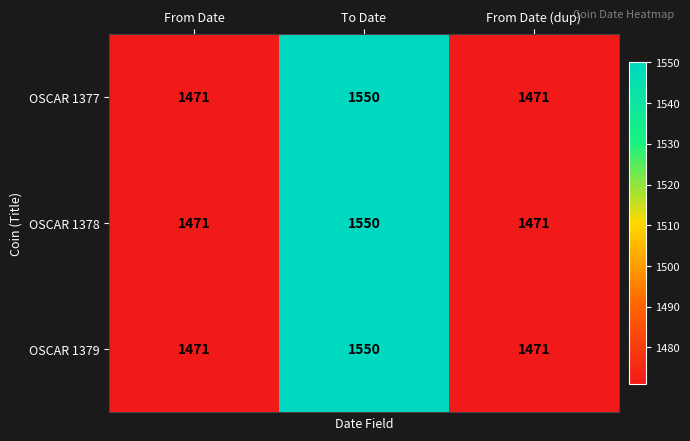

Is it true that OSCAR 1378 equals 2444 at To Date?

False